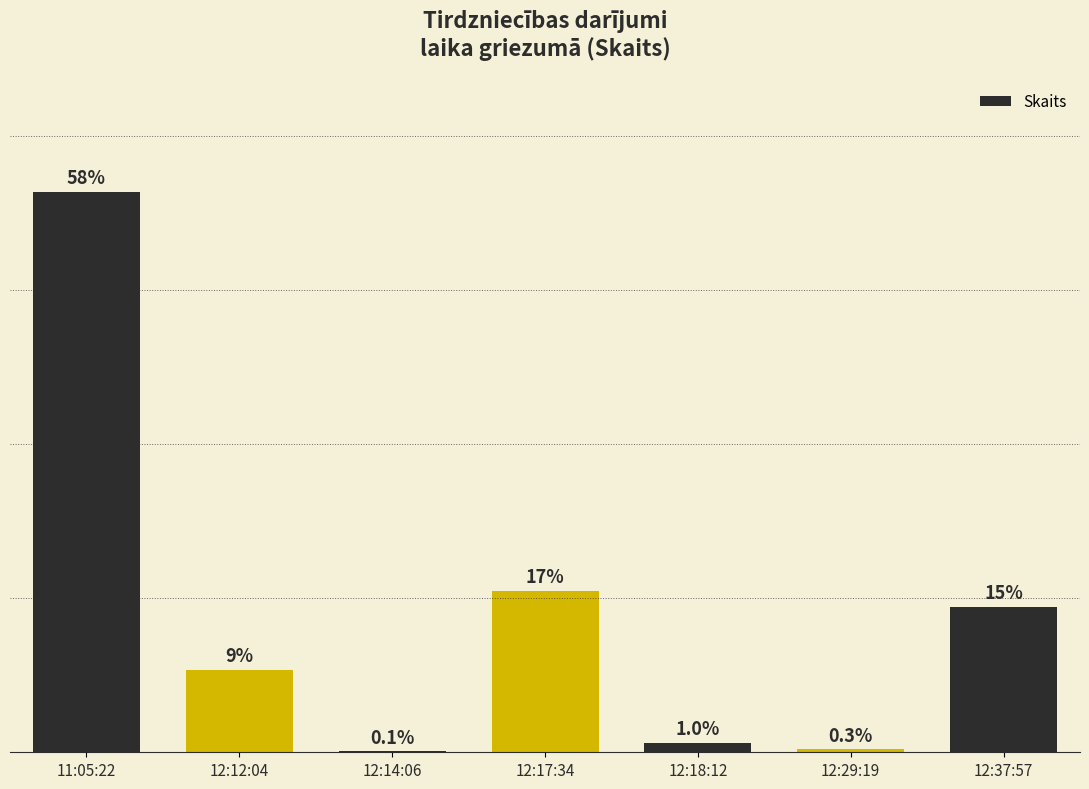

What position from the right is 12:12:04?

6